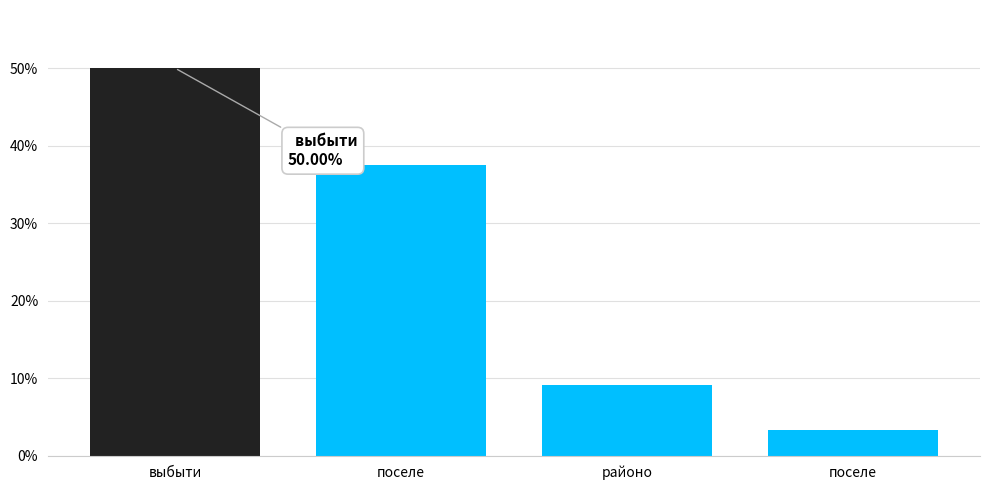

Count the number of data series in this chart.

1